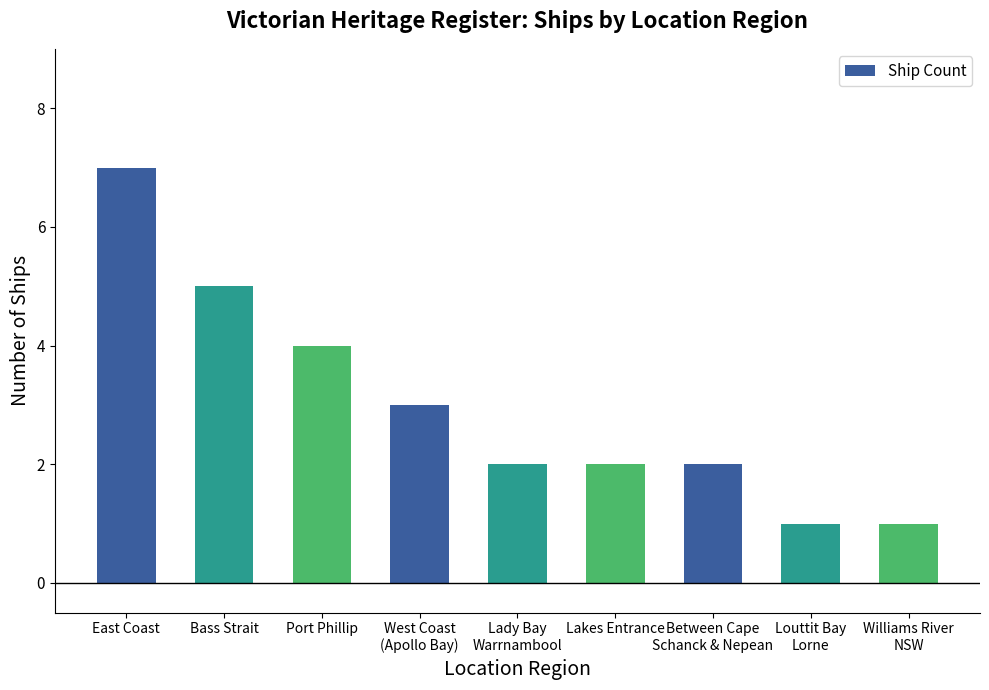

What is the maximum value shown in the chart?

7